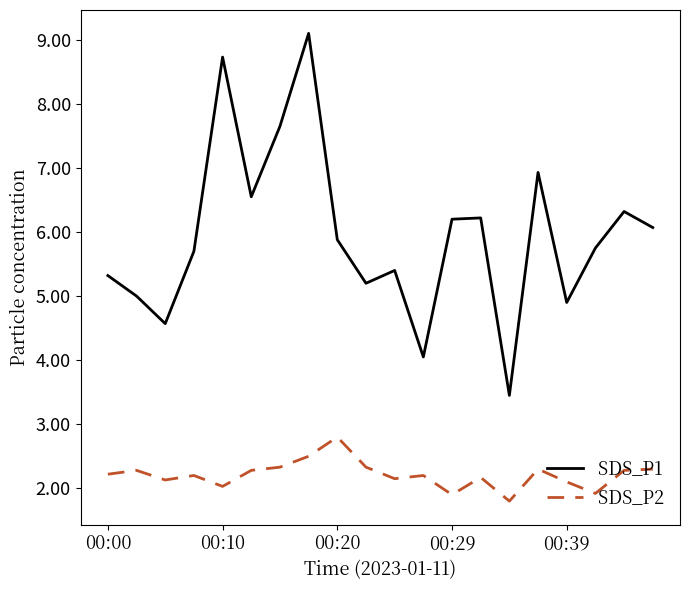

What is the sum of all SDS_P2 values?

44.2